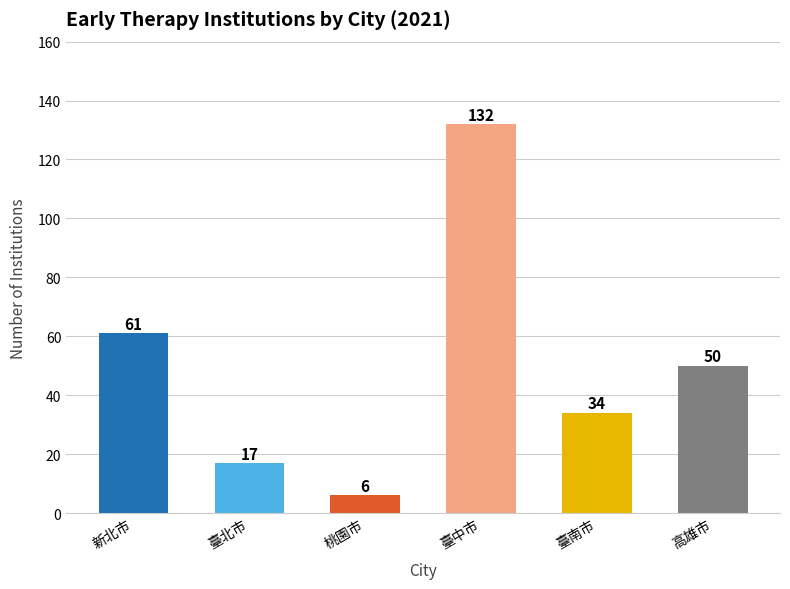

What is the value of the 2nd bar from the left?

17